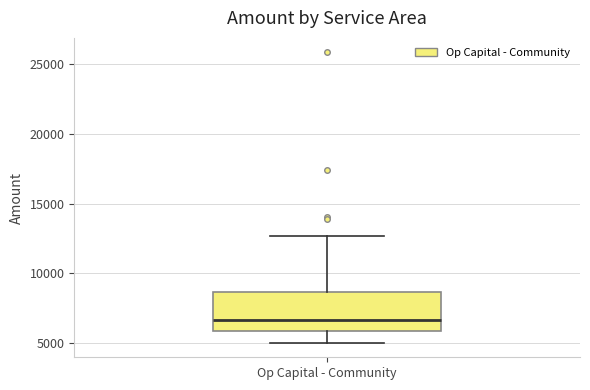

Read this box plot against the y-axis: the position of the median line, the range covered by the box, and the ends of both whiskers. The values are not printed on the chart, so give them approximately, as read against the axis.

median 6500, box 6000 to 8500, whiskers 5000 to 12500